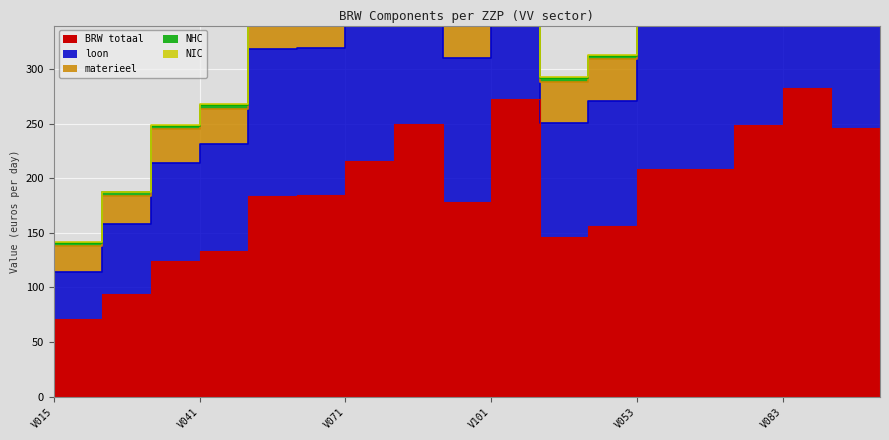

At which label is loon closest to 322?

V061